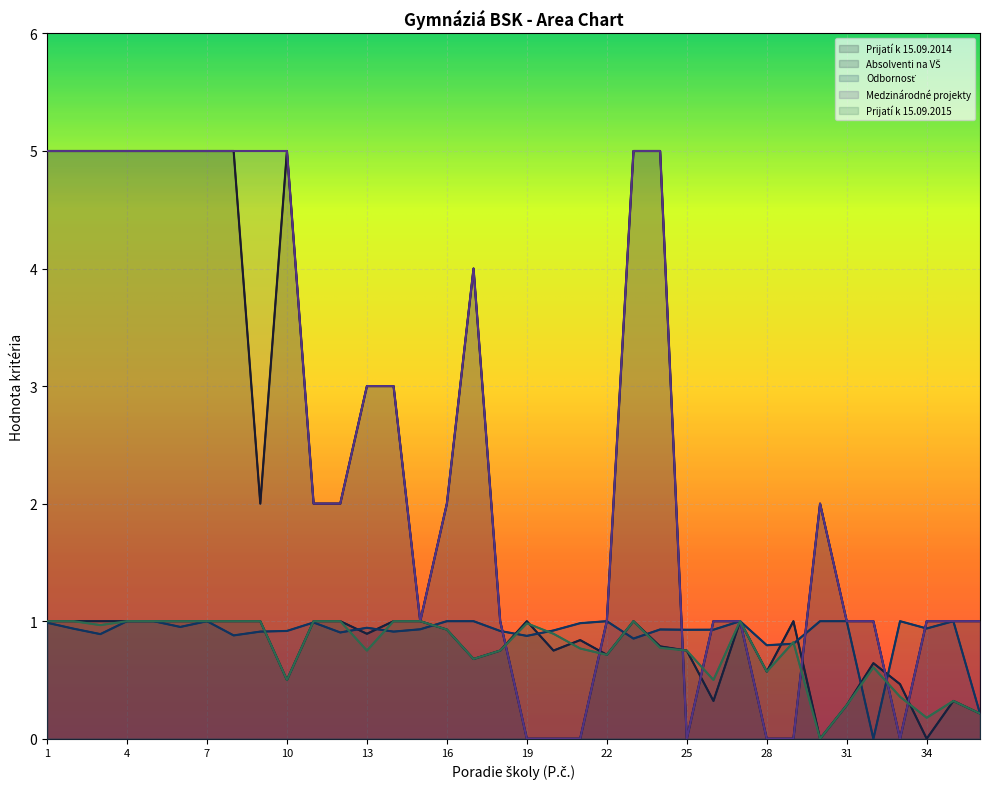

Where is Odbornosť nearest to the value 0?

32